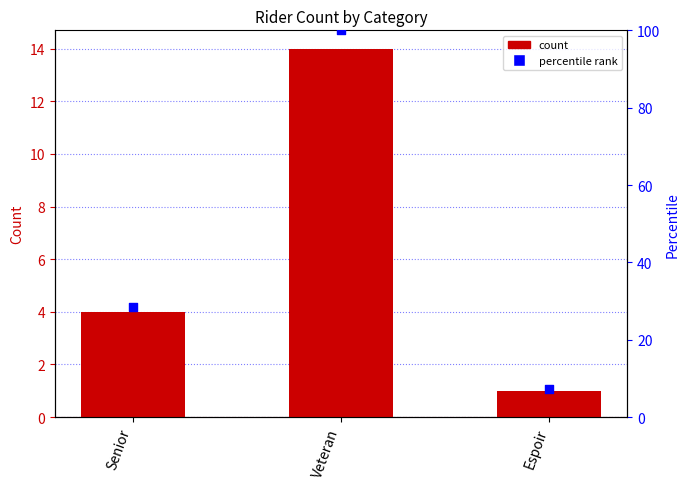

Is the value of count at Espoir greater than the value of percentile rank at Espoir?

No